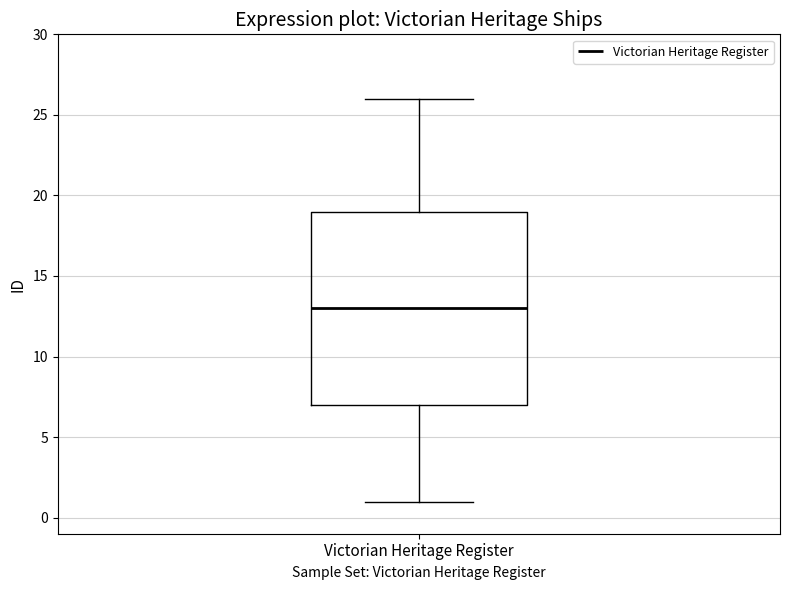

Read this box plot against the y-axis: the position of the median line, the range covered by the box, and the ends of both whiskers. The values are not printed on the chart, so give them approximately, as read against the axis.

median 13, box 7 to 19, whiskers 1 to 26